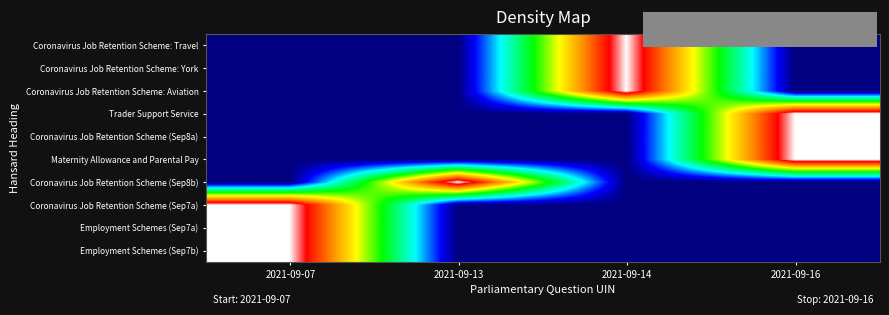

What is the total value across all series at 2021-09-14?

3.0